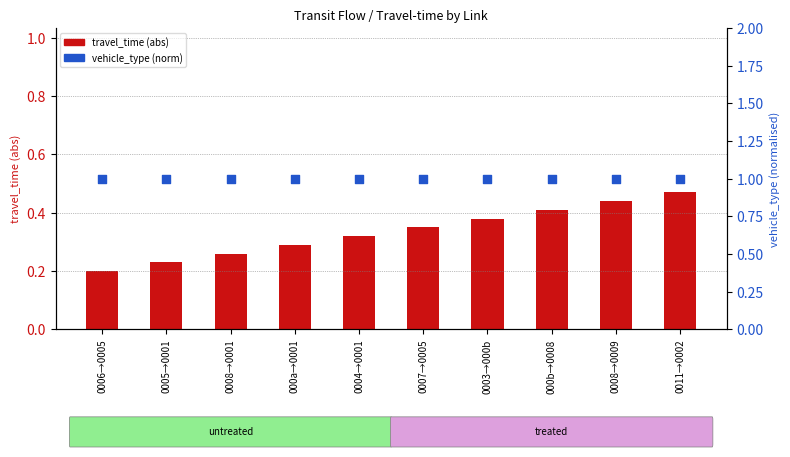

At how many categories does at least one series exceed 0?

10